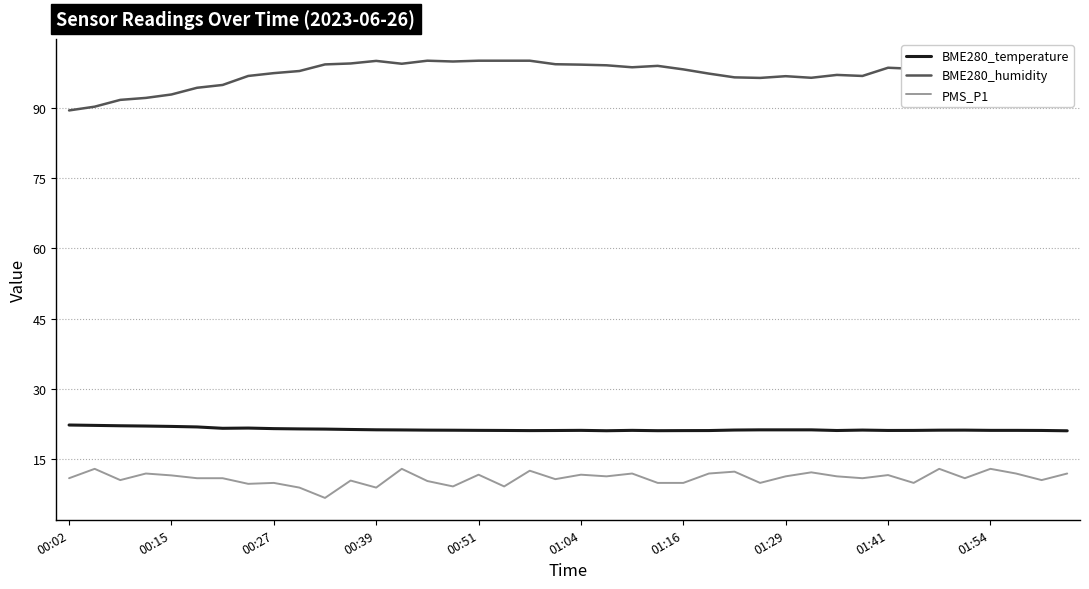

What is the highest value of the PMS_P1 series?

13.0